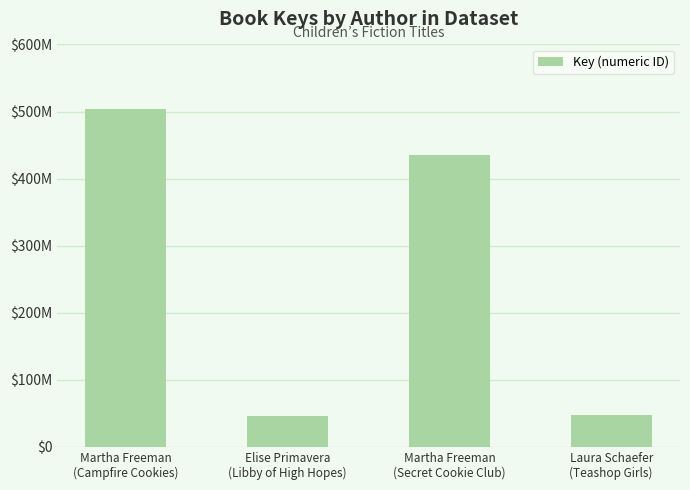

Does the chart contain any negative values?

No